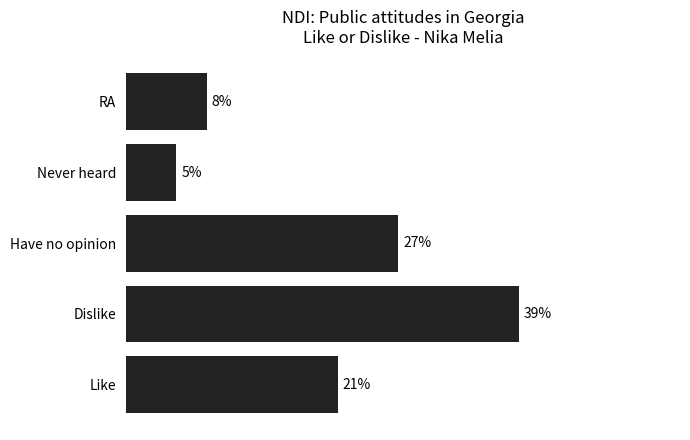

At which label is the value closest to 22?

Like